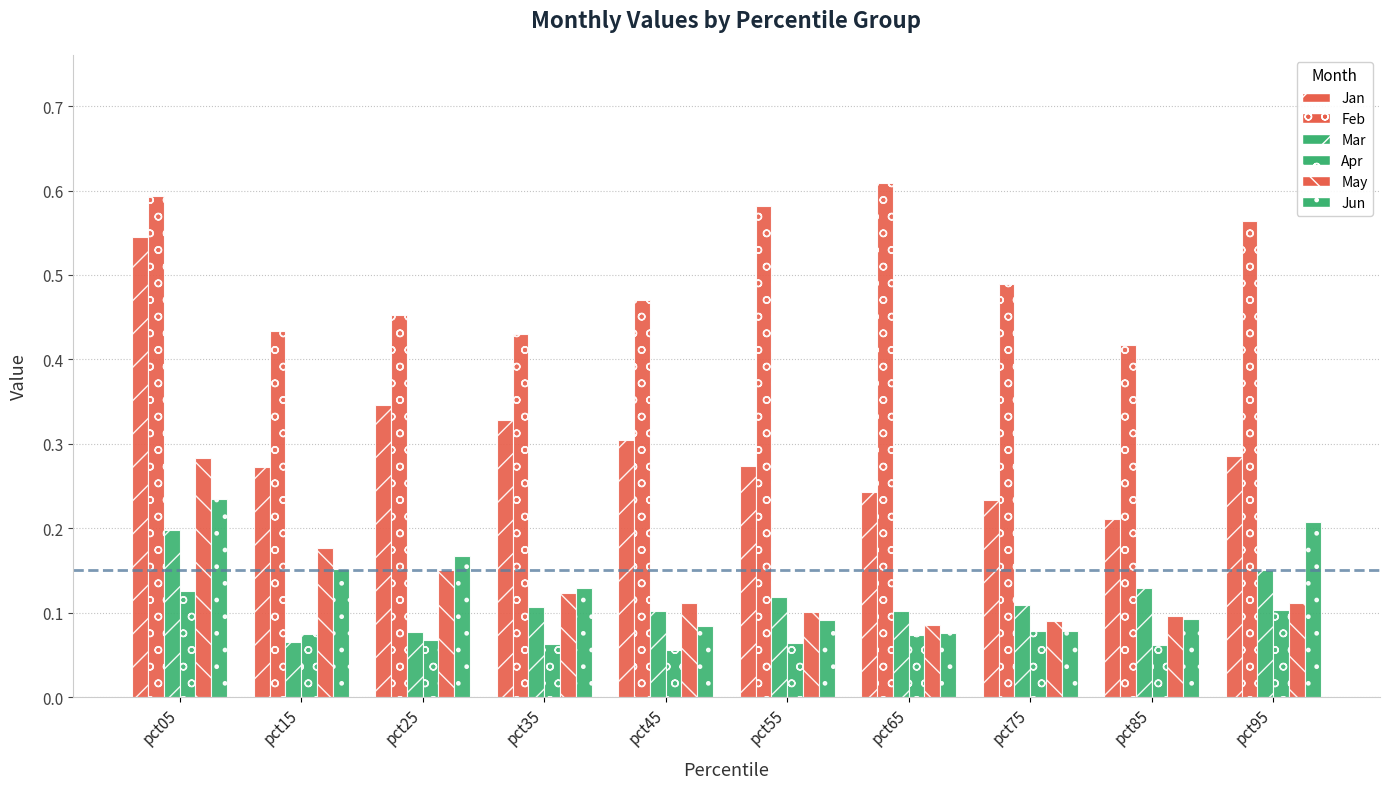

How many bars are there in each group?

6